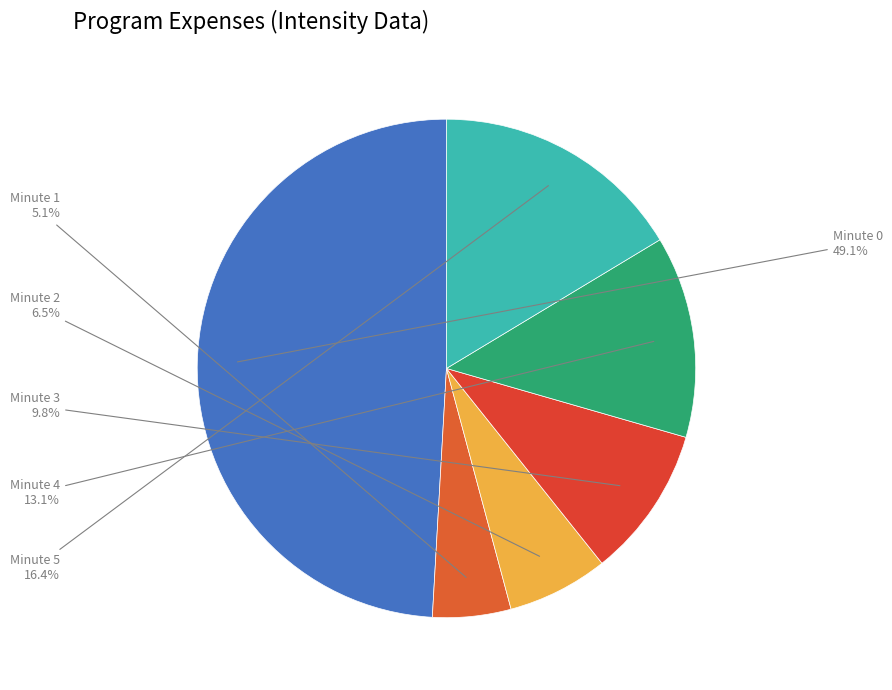

What is the ratio of the value at Minute 3 to the value at Minute 1?

1.9